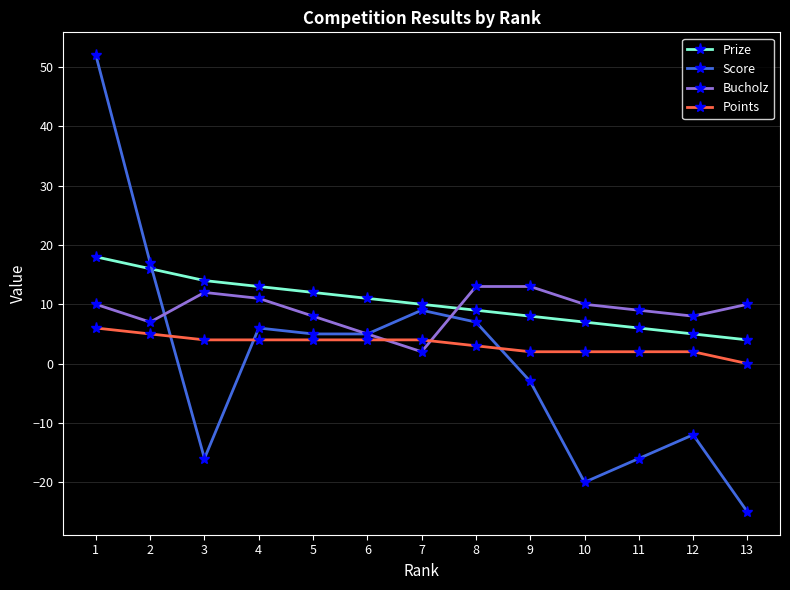

Between 6 and 13, which series saw the biggest shift?

Score